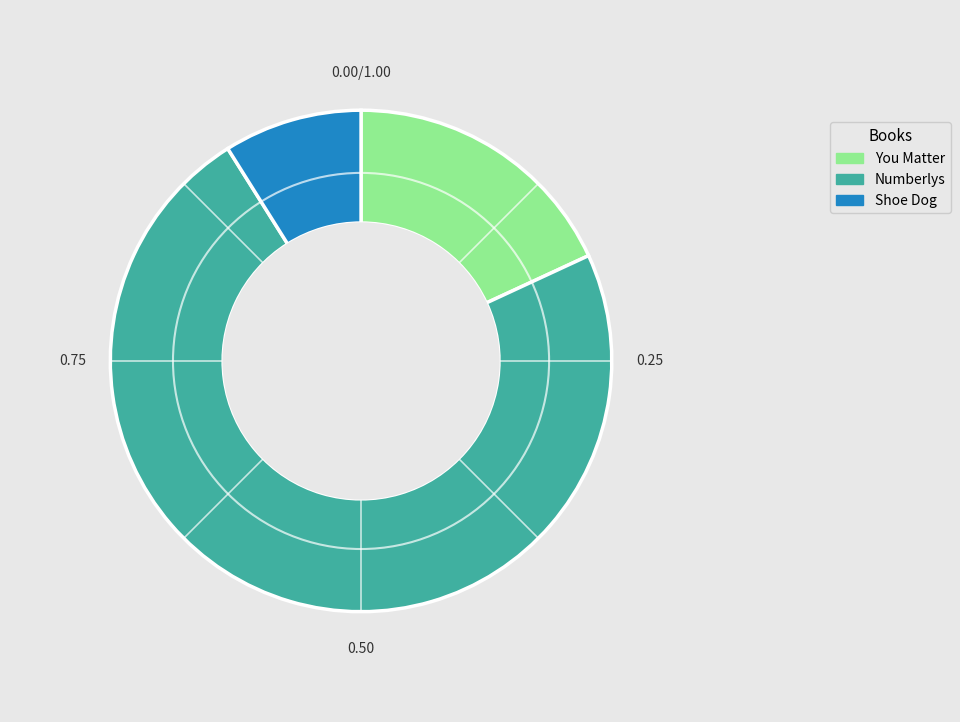

Is the sum of Numberlys and You Matter greater than half?

Yes